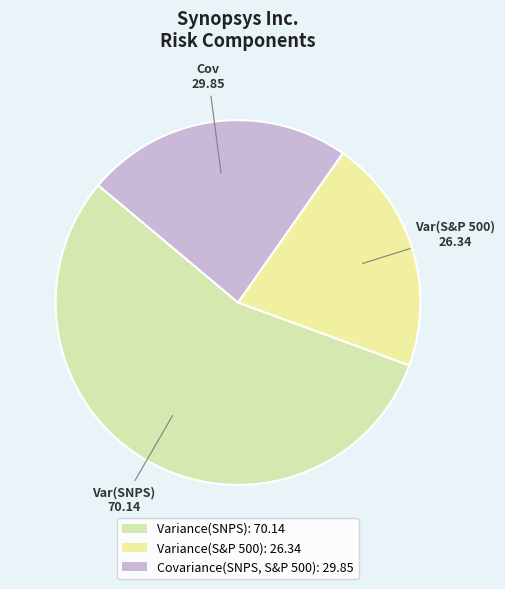

Count the number of slices in the pie.

3